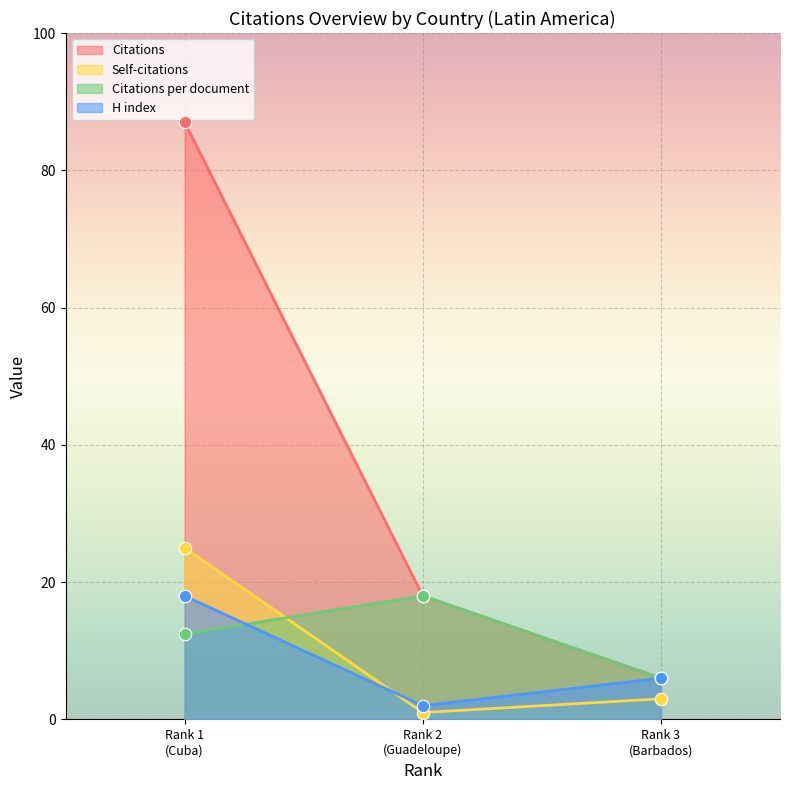

Which series reaches the minimum Y coordinate?

Self-citations